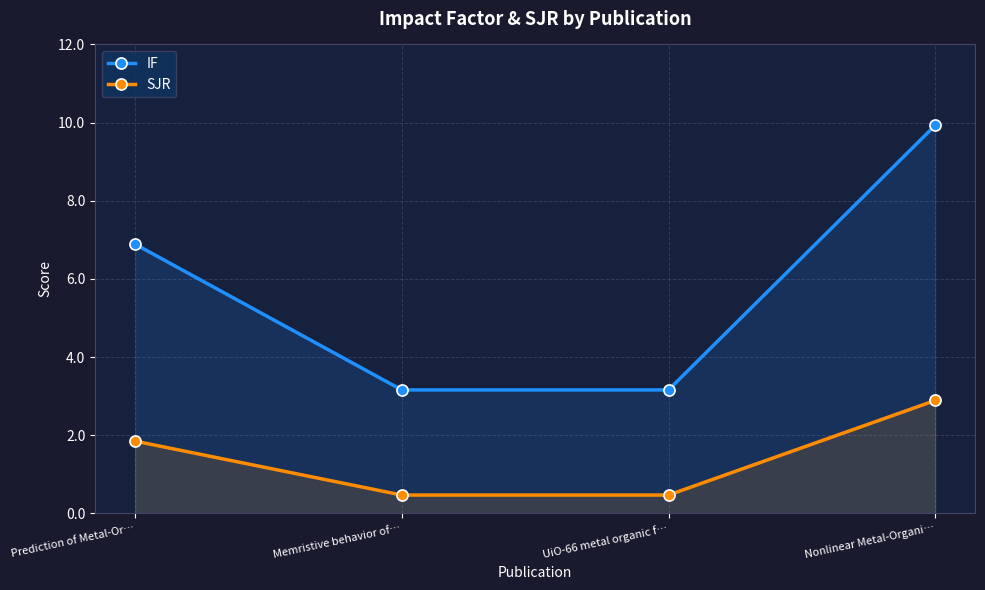

What is the difference between the highest and lowest values at UiO-66 metal organic f…?

2.7